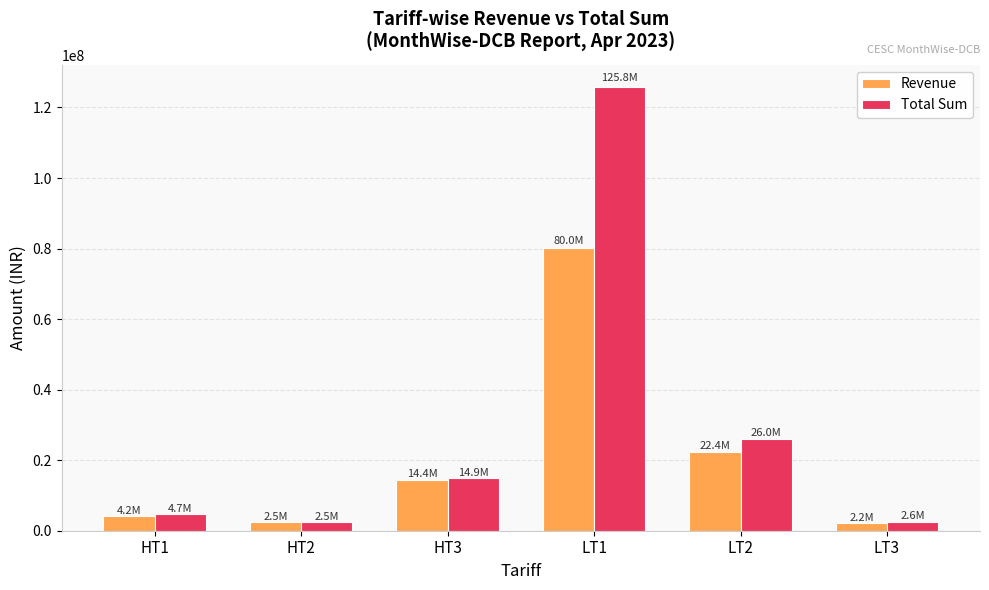

Rank the series by their maximum value, from highest to lowest.

Total Sum, Revenue